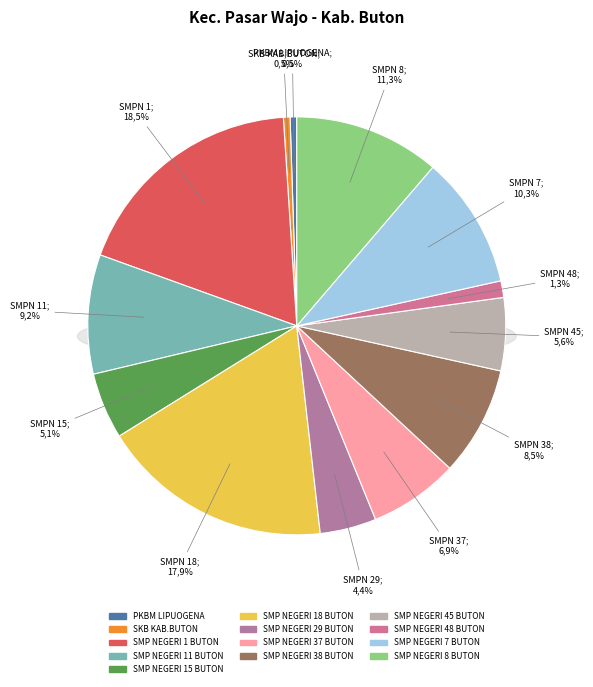

How many segments does this pie chart have?

13